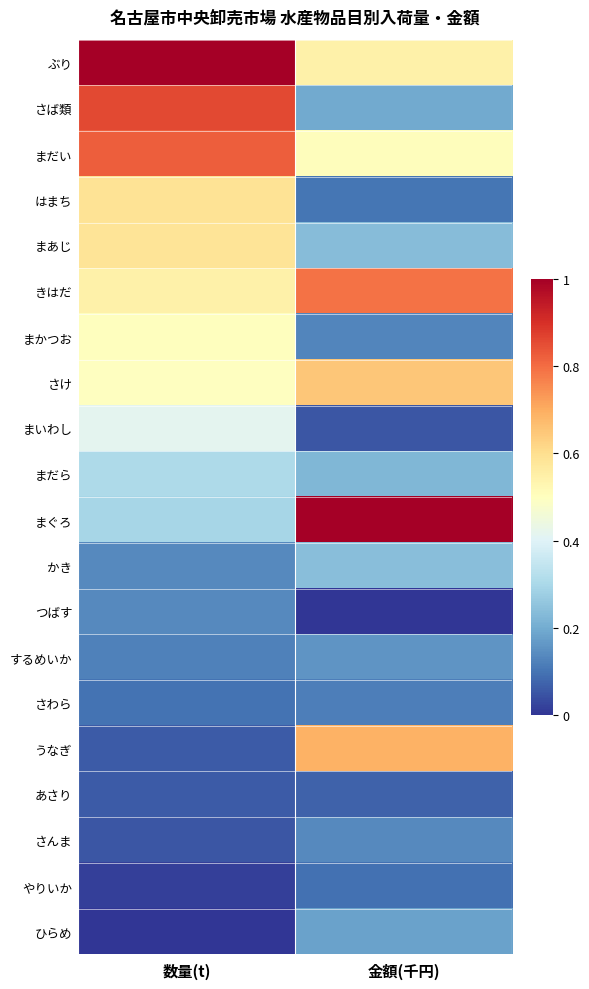

Reading left to right, list all the values displayed in this chart.

ぶり: 数量(t)=1.0	金額(千円)=0.5
さば類: 数量(t)=0.9	金額(千円)=0.2
まだい: 数量(t)=0.8	金額(千円)=0.5
はまち: 数量(t)=0.6	金額(千円)=0.1
まあじ: 数量(t)=0.6	金額(千円)=0.2
きはだ: 数量(t)=0.5	金額(千円)=0.8
まかつお: 数量(t)=0.5	金額(千円)=0.1
さけ: 数量(t)=0.5	金額(千円)=0.6
まいわし: 数量(t)=0.4	金額(千円)=0.1
まだら: 数量(t)=0.3	金額(千円)=0.2
まぐろ: 数量(t)=0.3	金額(千円)=1.0
かき: 数量(t)=0.1	金額(千円)=0.2
つばす: 数量(t)=0.1	金額(千円)=0.0
するめいか: 数量(t)=0.1	金額(千円)=0.2
さわら: 数量(t)=0.1	金額(千円)=0.1
うなぎ: 数量(t)=0.1	金額(千円)=0.7
あさり: 数量(t)=0.1	金額(千円)=0.1
さんま: 数量(t)=0.1	金額(千円)=0.1
やりいか: 数量(t)=0.0	金額(千円)=0.1
ひらめ: 数量(t)=0.0	金額(千円)=0.2